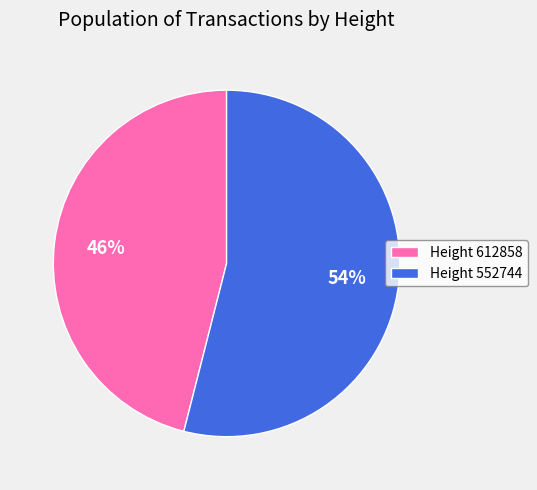

To the nearest percent, what portion does Height 552744 represent?

54%